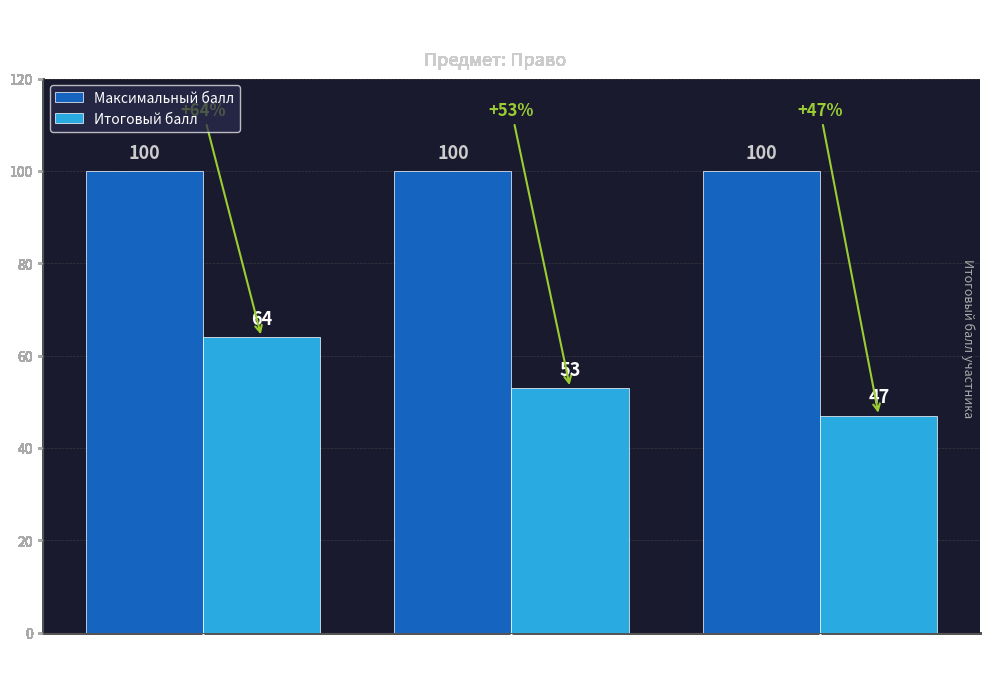

What is the value of the Максимальный балл bar at the 1st from the left?

100